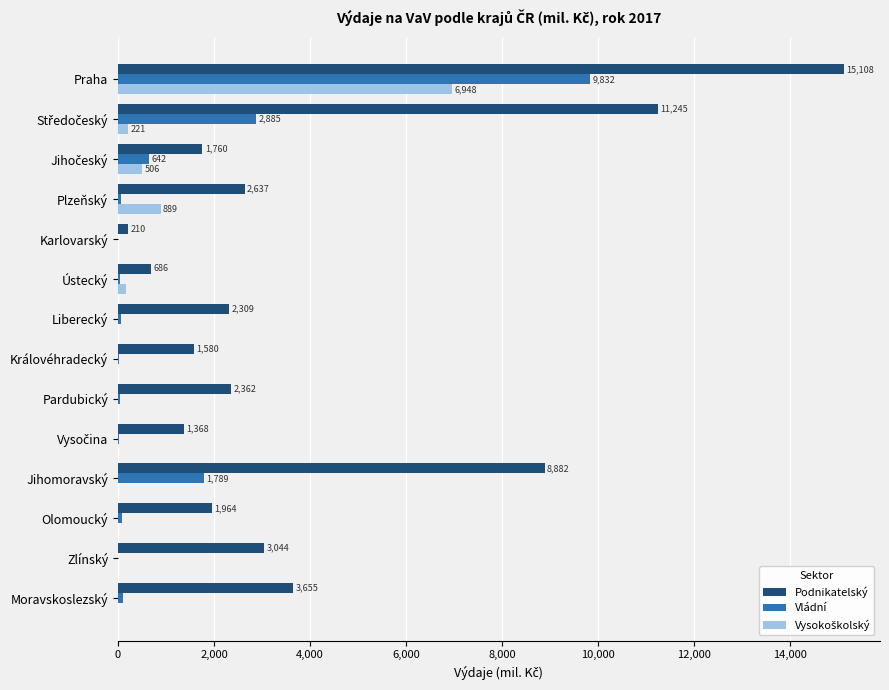

Which series changed the most between Praha and Jihomoravský?

Vládní